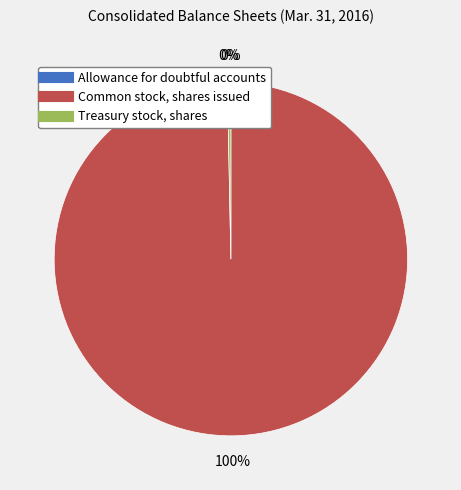

Which category has the biggest portion of the pie?

Common stock, shares issued